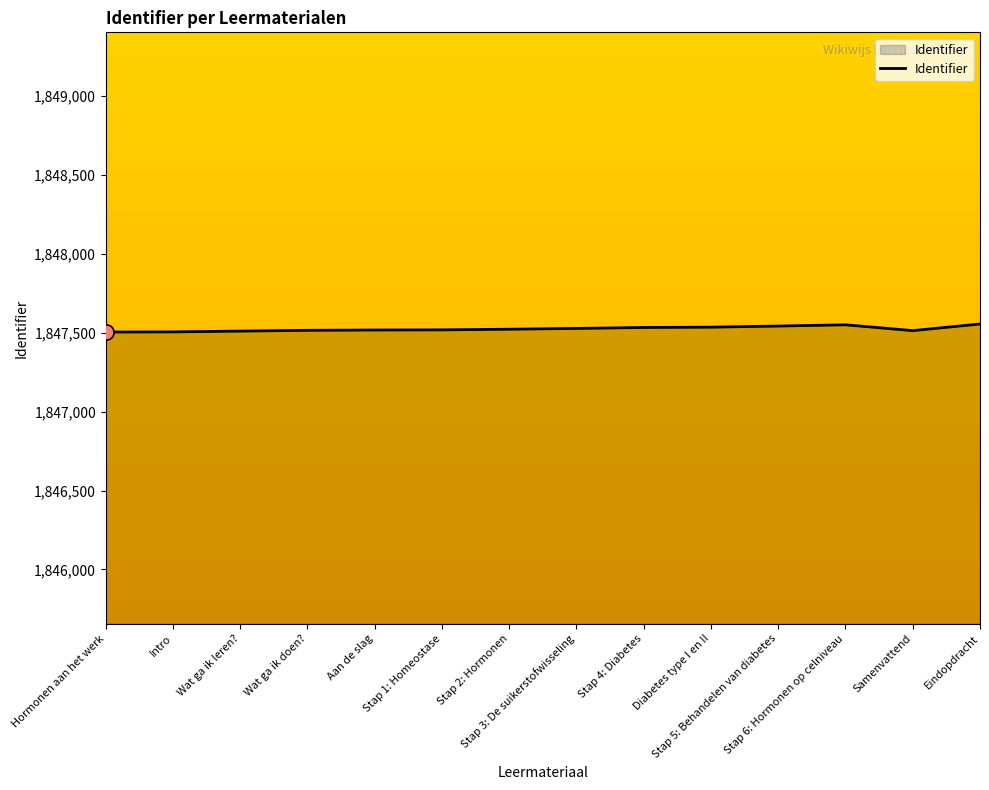

What is the maximum value shown in the chart?

1847555